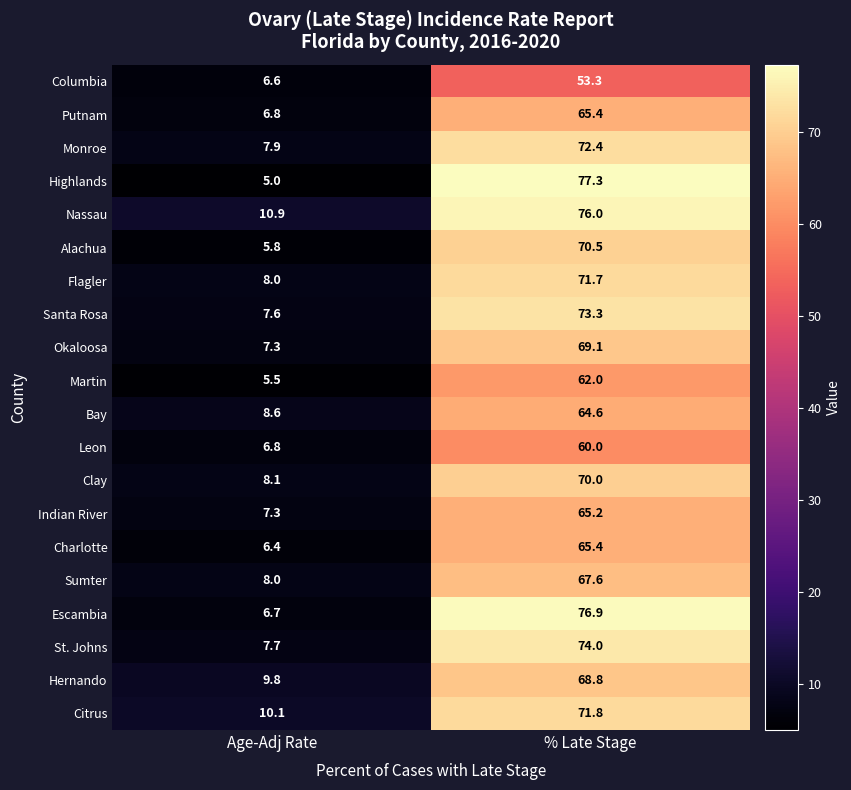

Where does the Hernando series first go above 68?

% Late Stage